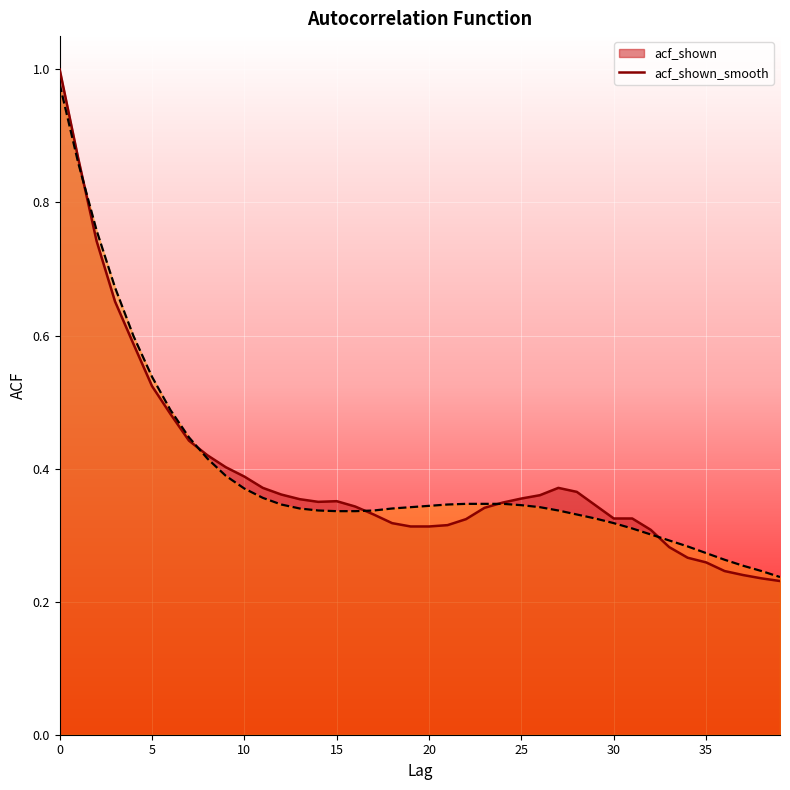

List the labels in order of acf_shown value, smallest first.

39, 38, 37, 36, 35, 34, 33, 32, 19, 20, 21, 18, 22, 30, 31, 17, 23, 16, 29, 24, 14, 15, 13, 25, 26, 12, 28, 11, 27, 10, 9, 8, 7, 6, 5, 4, 3, 2, 1, 0